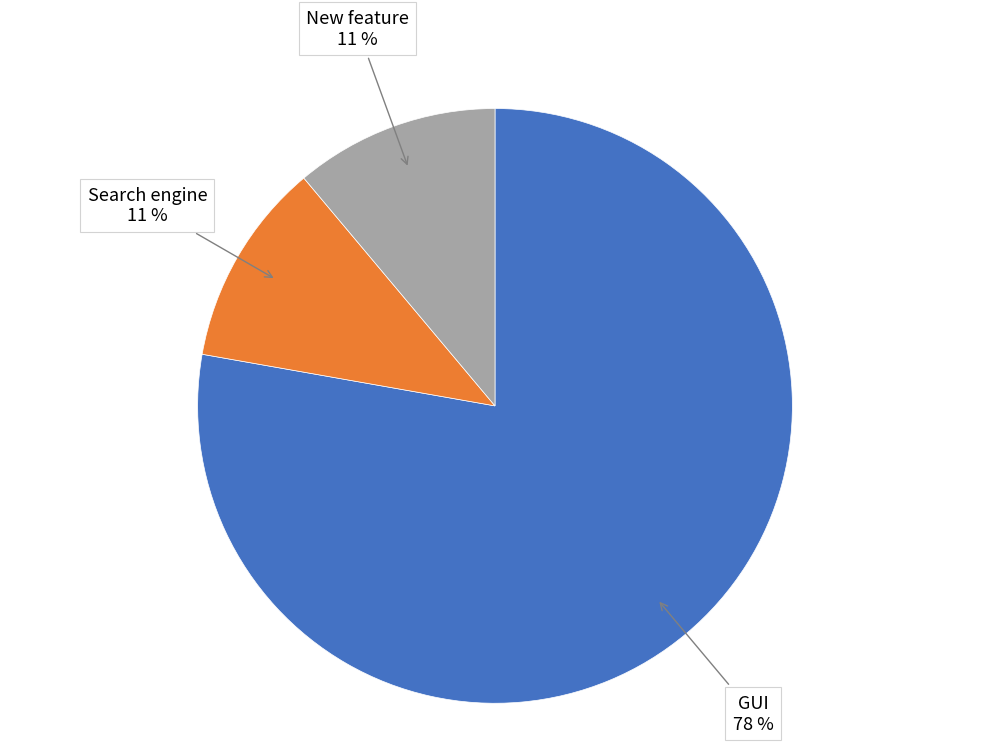

Is the sum of Search engine and GUI greater than half?

Yes